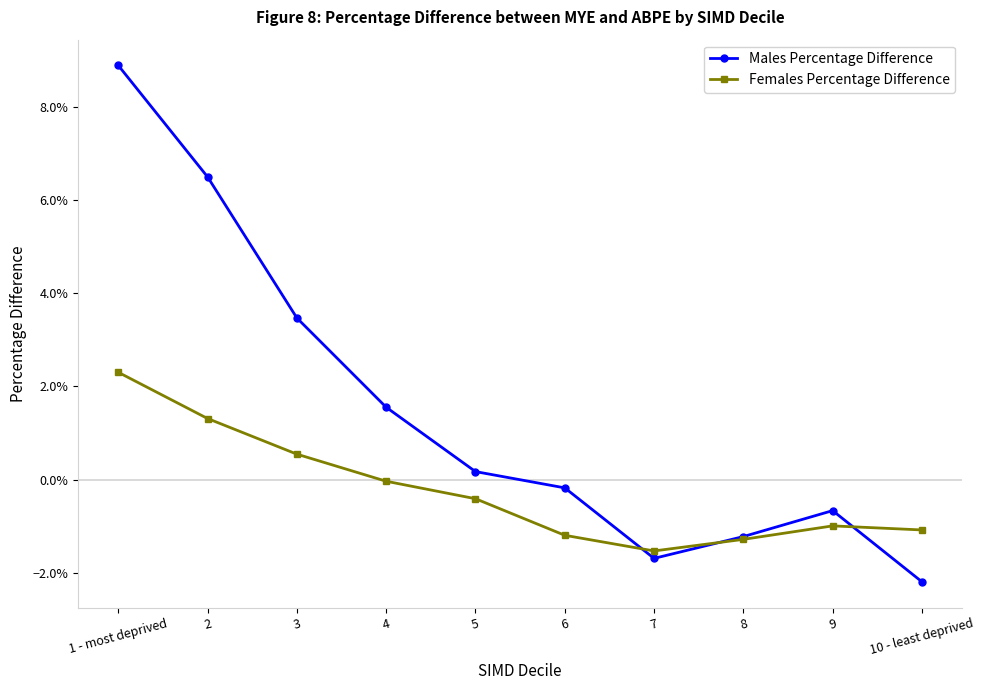

At which category is the sum across all series the highest?

1 - most deprived